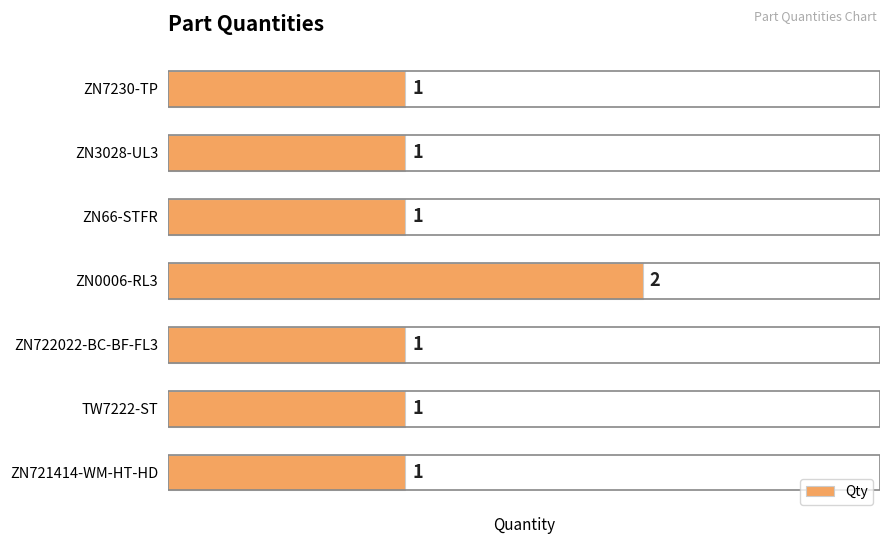

True or false: the data shows 3 at ZN0006-RL3.

False